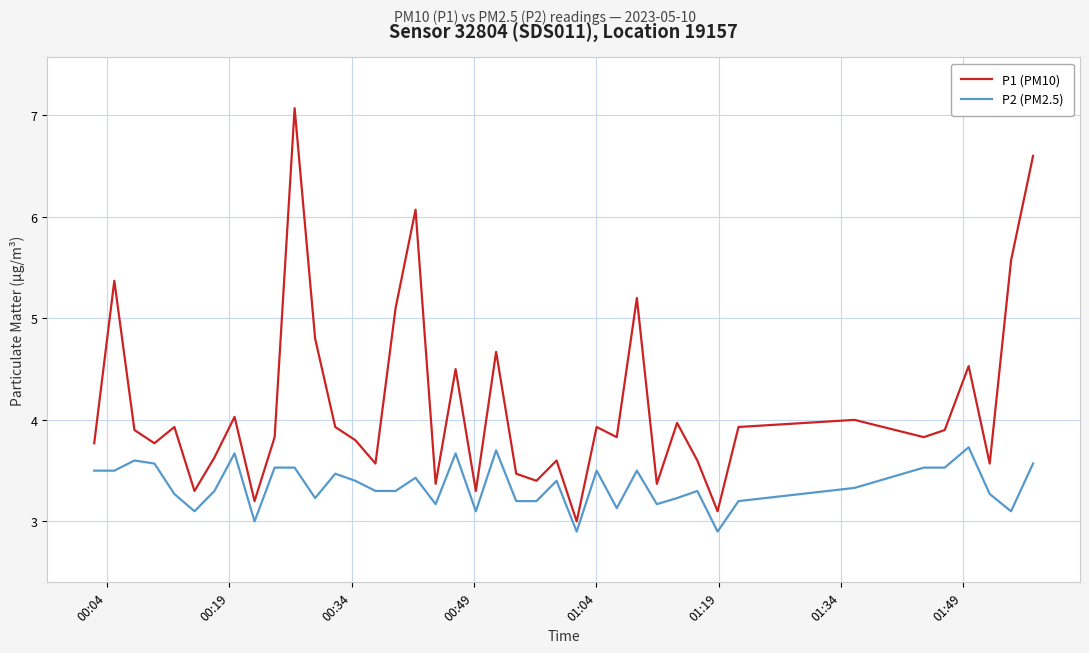

What is the greatest value displayed?

7.1